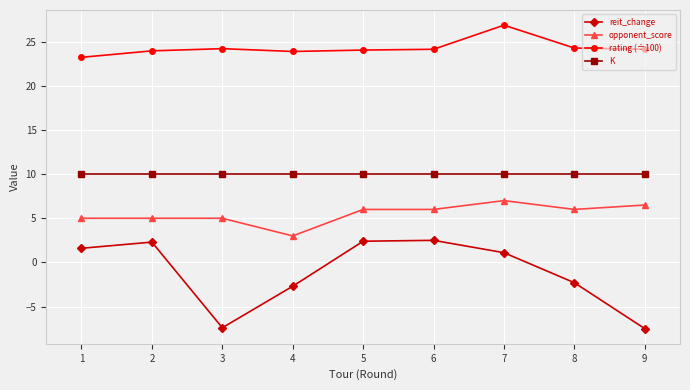

Is this an area chart (filled region under the line)?

No